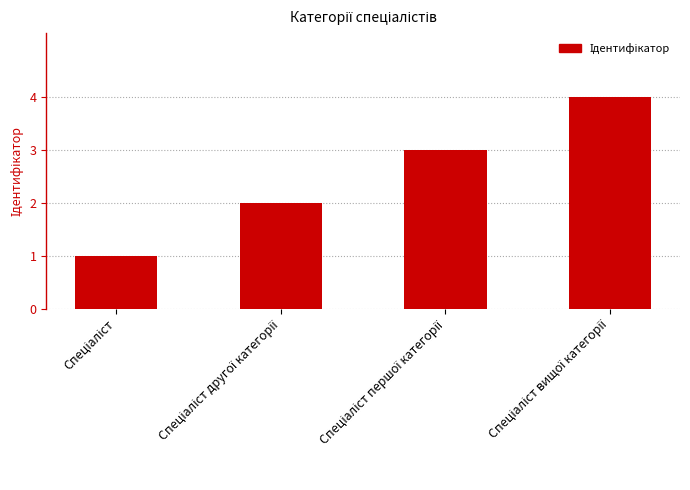

How many bars are there in total?

4